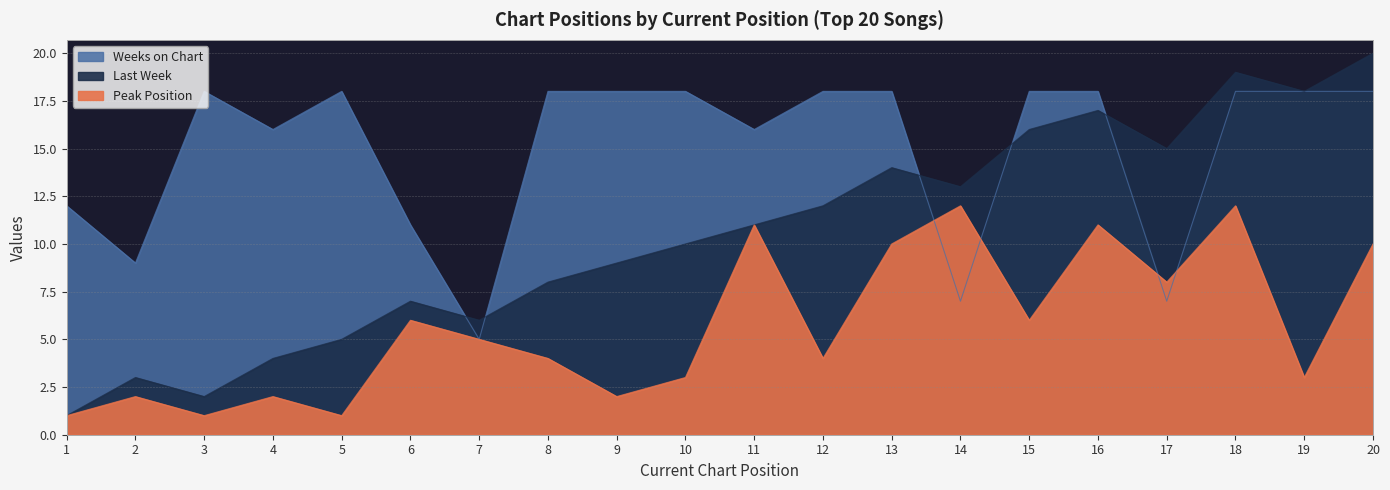

Is the value of Last Week at 6 greater than the value of Peak Position at 20?

No